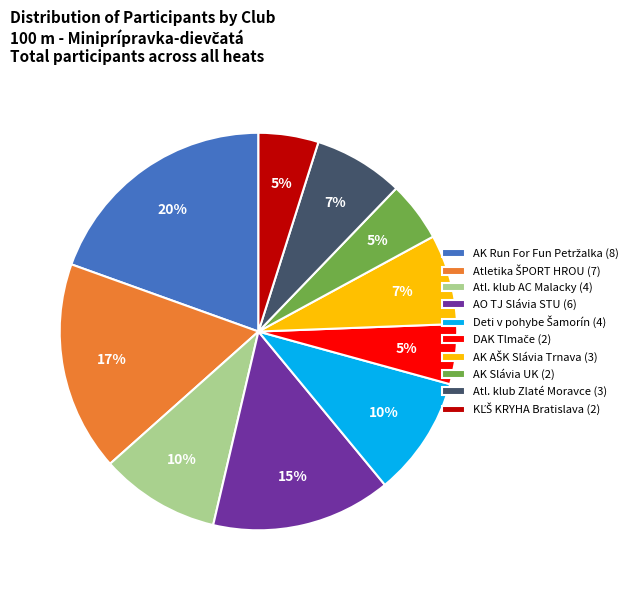

To the nearest percent, what percentage of the pie is AK Slávia UK (2)?

5%